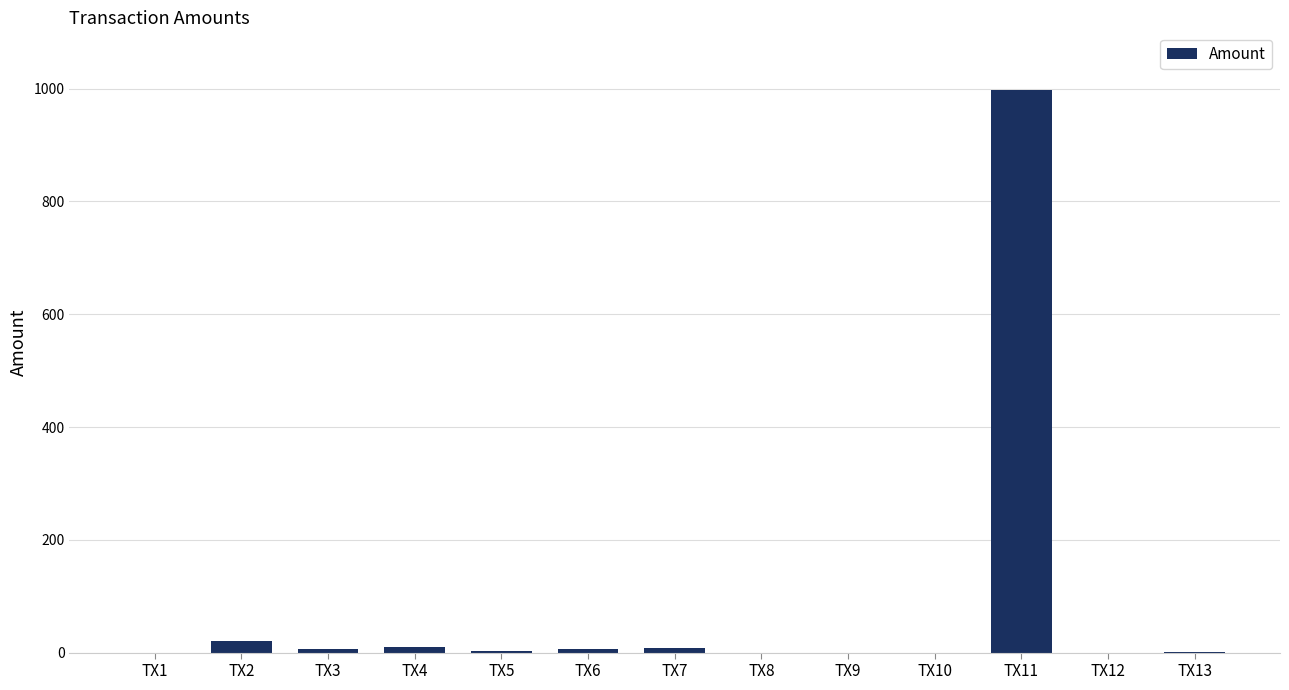

How many series are shown in this chart?

1